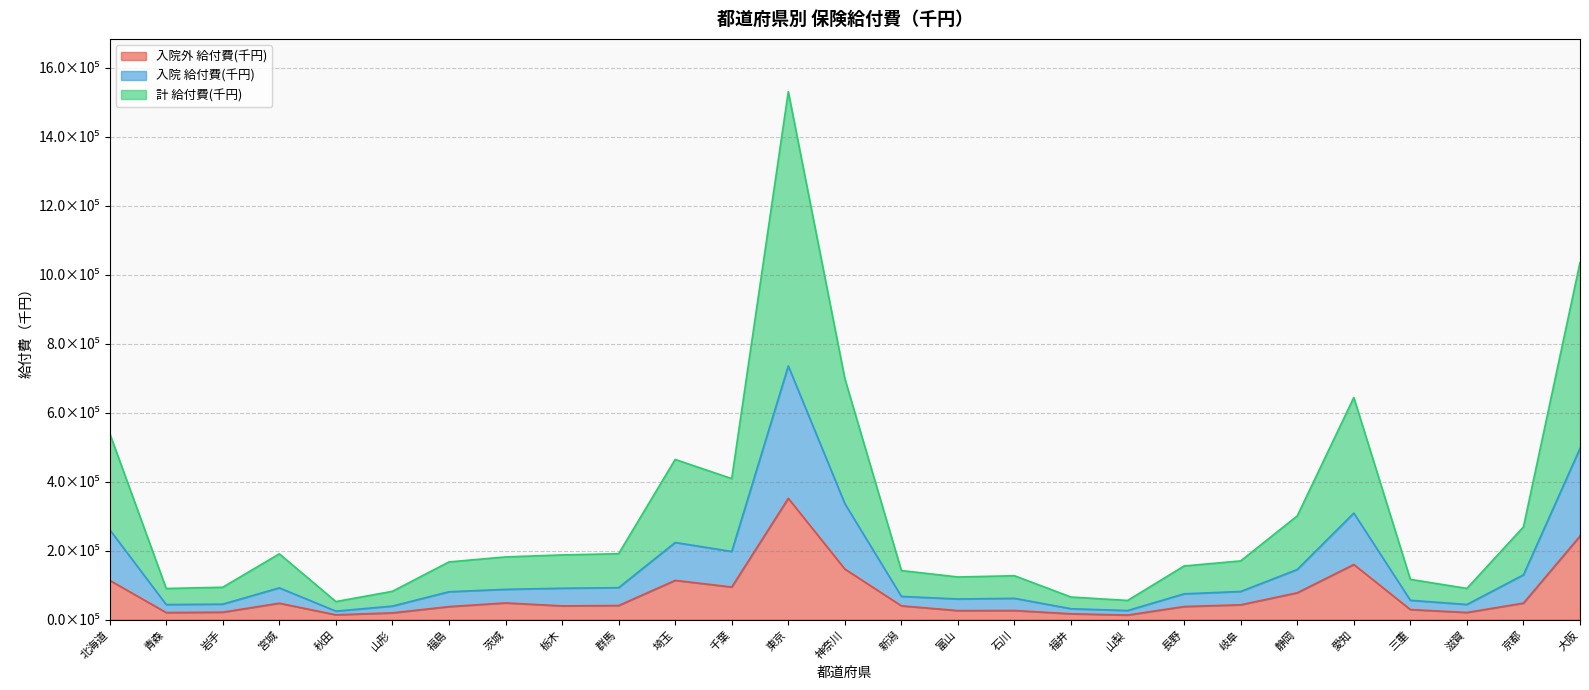

Does the chart display data point markers on the line(s)?

No